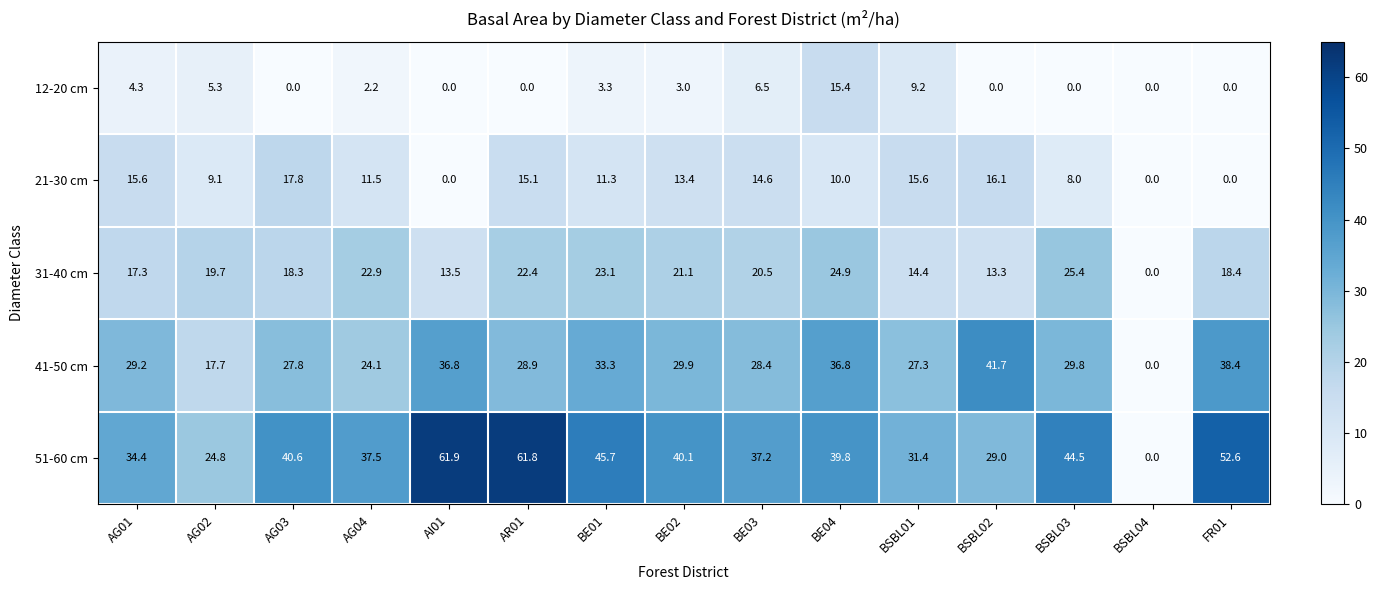

What is the difference between the highest and lowest values at AI01?

61.9